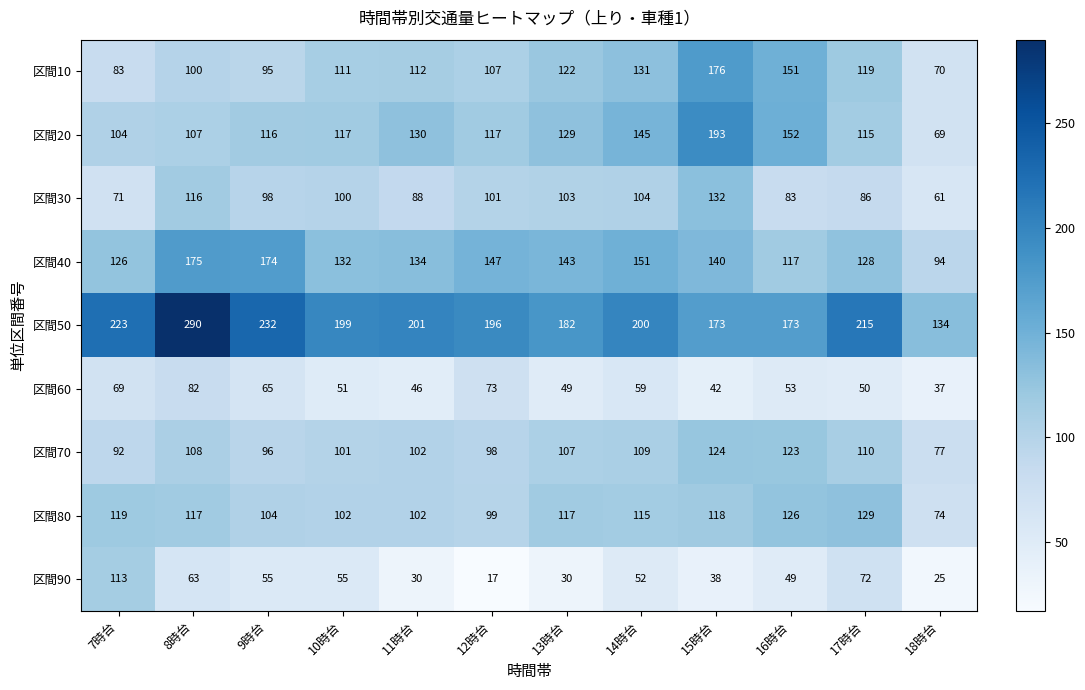

Which series has the largest range (max minus min)?

区間50